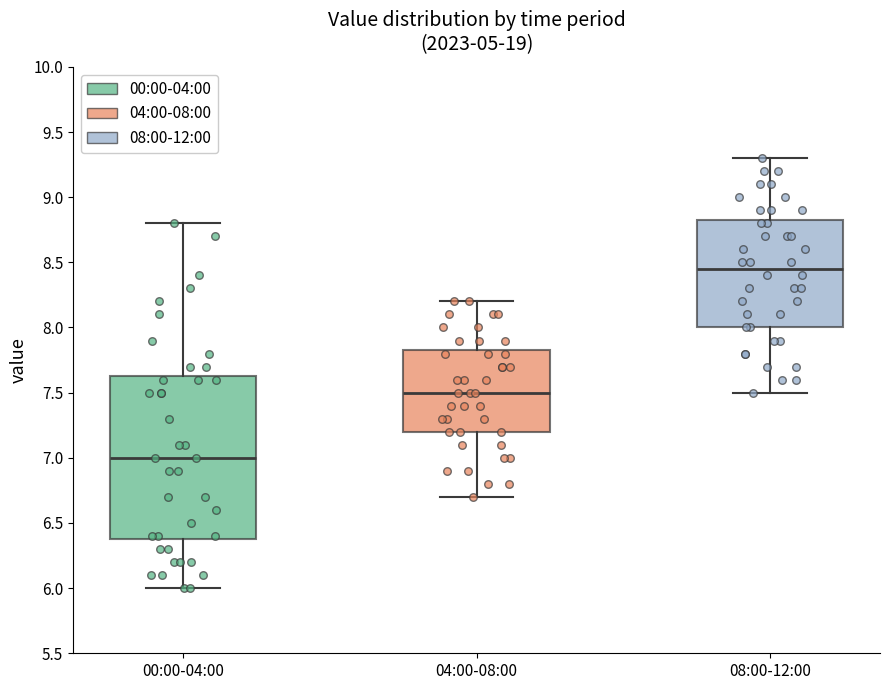

Reading left to right, read every box against the y-axis: the position of its median line, the range the box covers, and the ends of its whiskers. The values are not printed on the chart, so give them approximately, as read against the axis.

00:00-04:00: median 7.00, box 6.40 to 7.65, whiskers 6.00 to 8.80
04:00-08:00: median 7.50, box 7.20 to 7.85, whiskers 6.70 to 8.20
08:00-12:00: median 8.45, box 8.00 to 8.85, whiskers 7.50 to 9.30